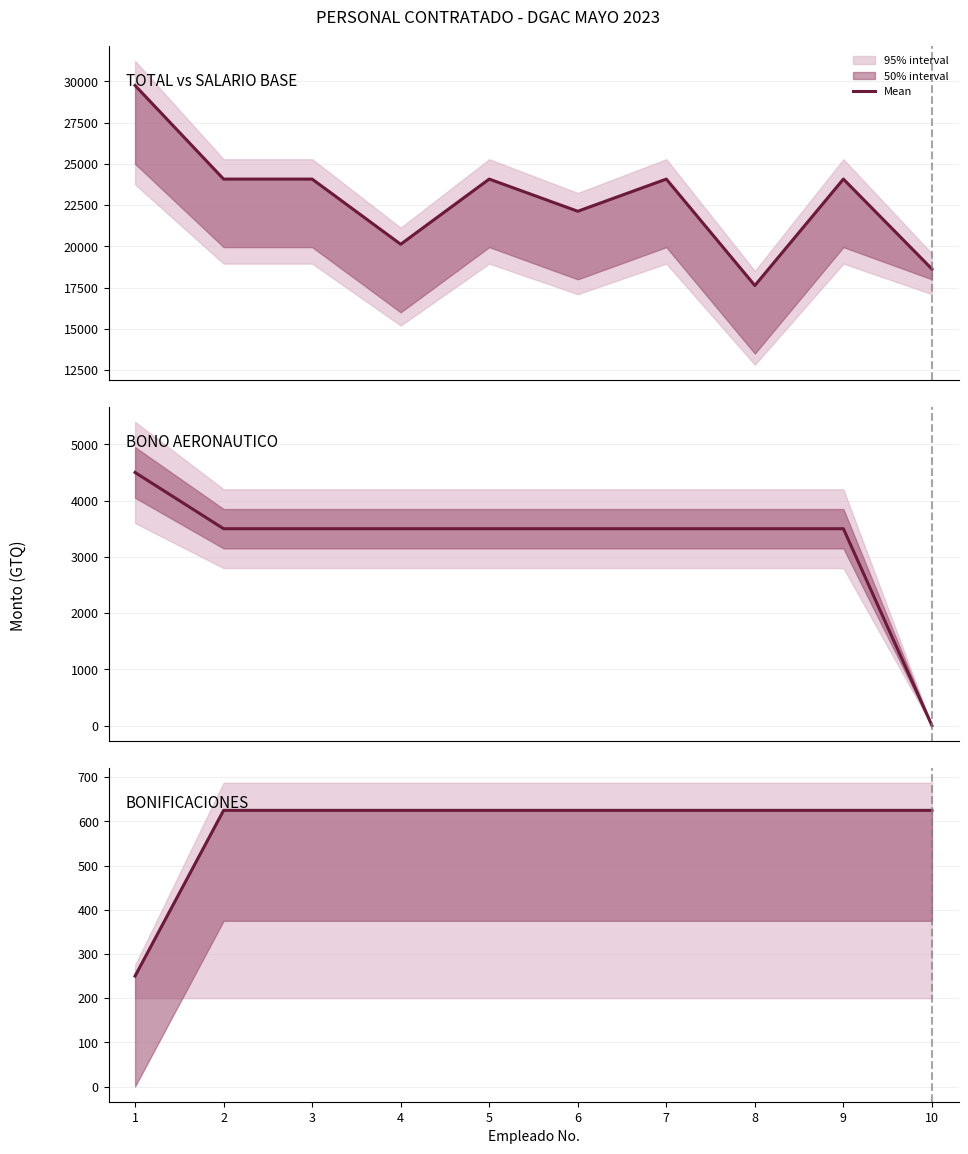

Reading left to right, transcribe all the data shown in this chart.

TOTAL: 29750	24075	24075	20125	24075	22125	24075	17625	24075	18625
BONO AERONAUTICO: 4500	3500	3500	3500	3500	3500	3500	3500	3500	0
BONIF. PROF. + BONO ACDO.: 250	625	625	625	625	625	625	625	625	625